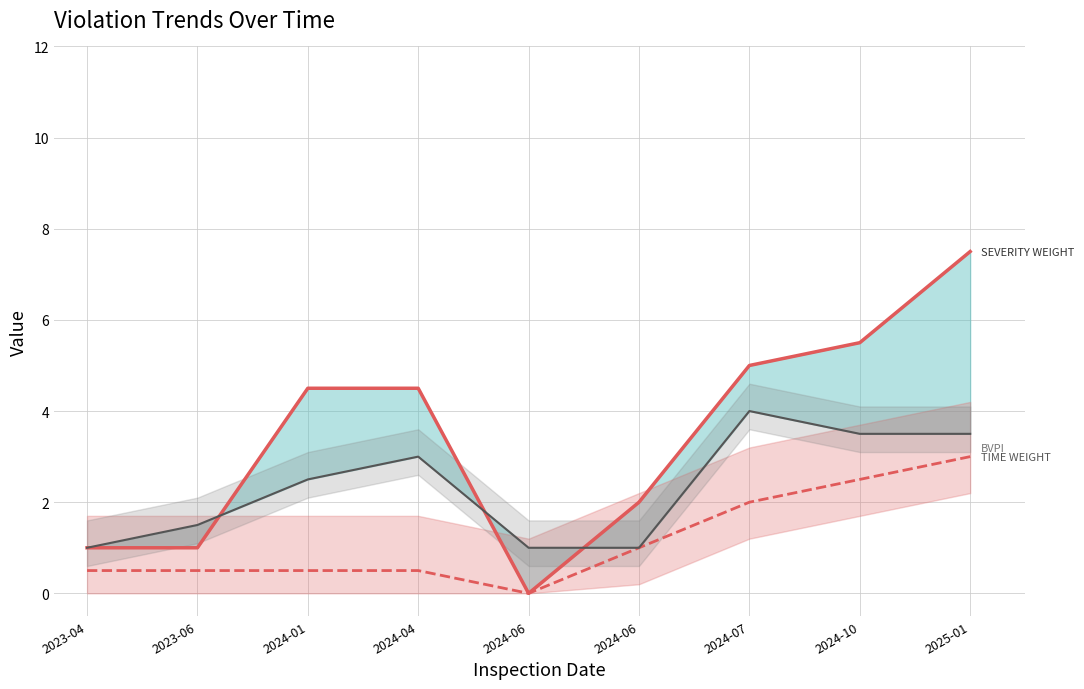

What is the difference between the maximum and minimum values in the Violation Severity Weight series?

7.5